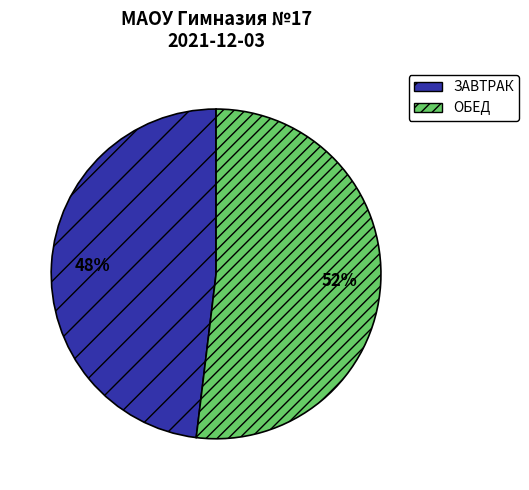

Combined, do ОБЕД and ЗАВТРАК account for over 50%?

Yes